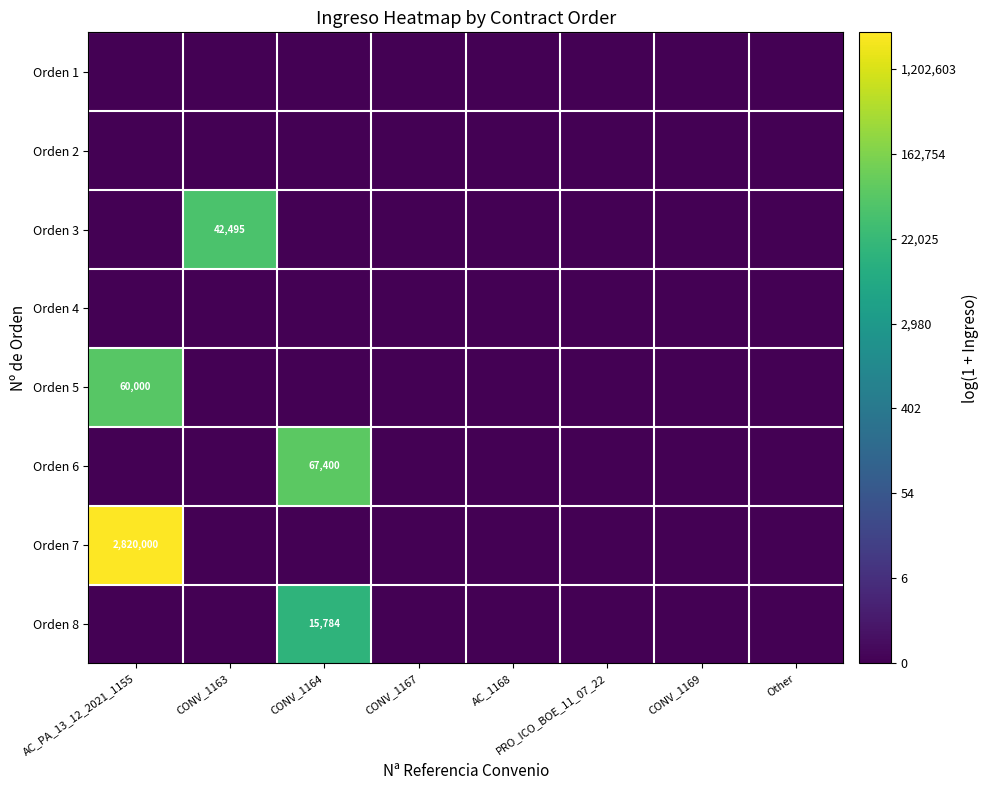

The Orden 6 series shows 67400 at CONV_1164. True or false?

True